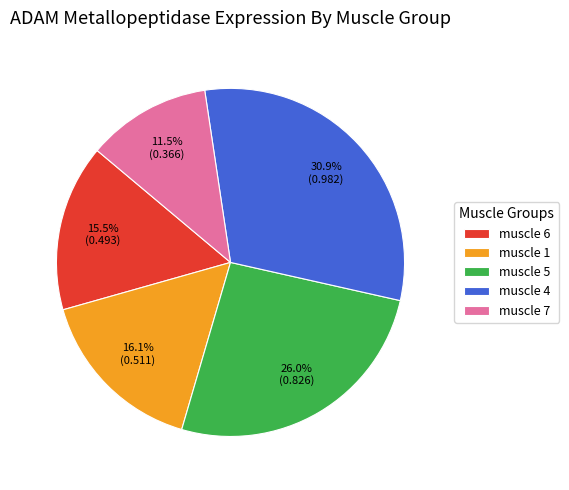

To the nearest percent, what is the average slice percentage?

20%